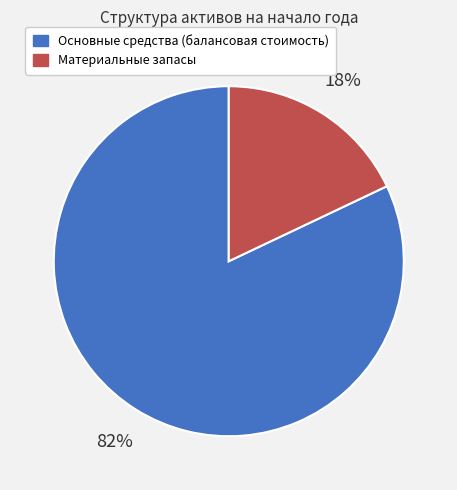

Which slice is the largest?

Основные средства (балансовая стоимость)